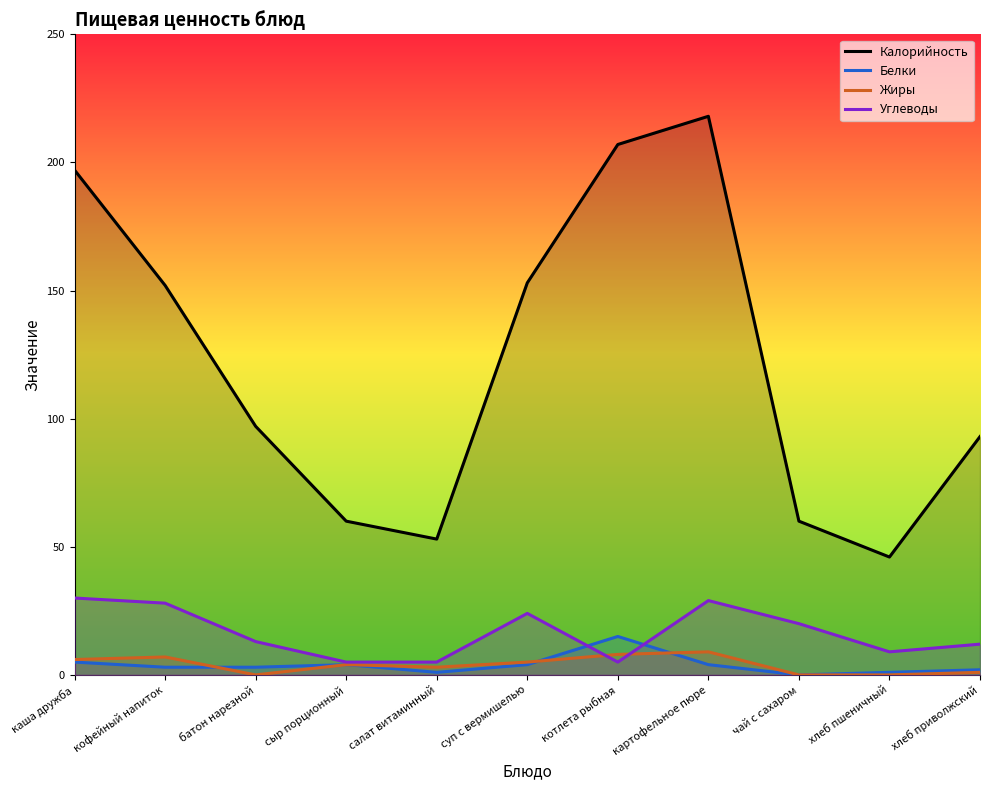

Does the chart have visible grid lines?

No